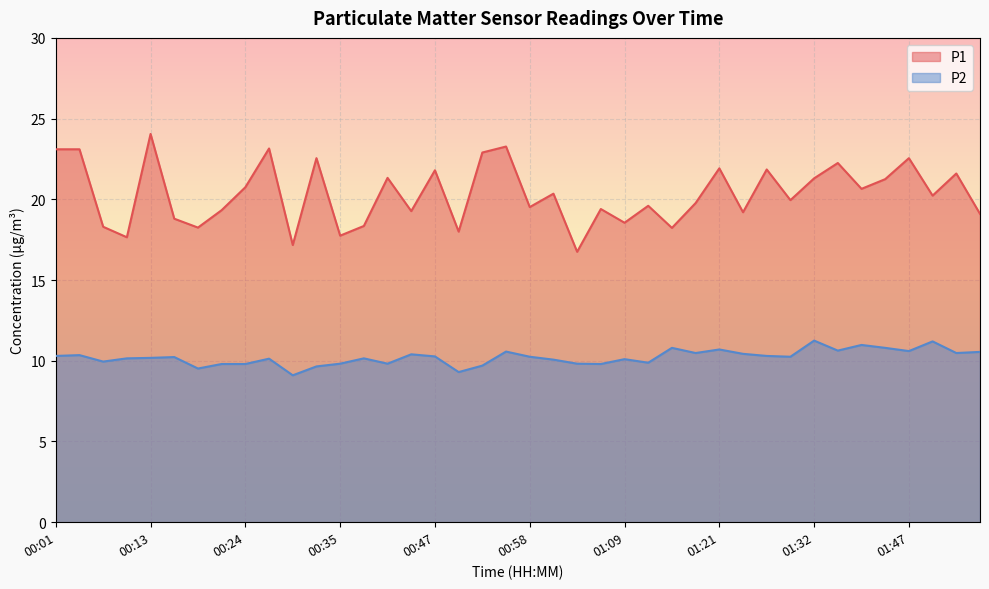

List the series in order of their peak value, lowest first.

P2, P1